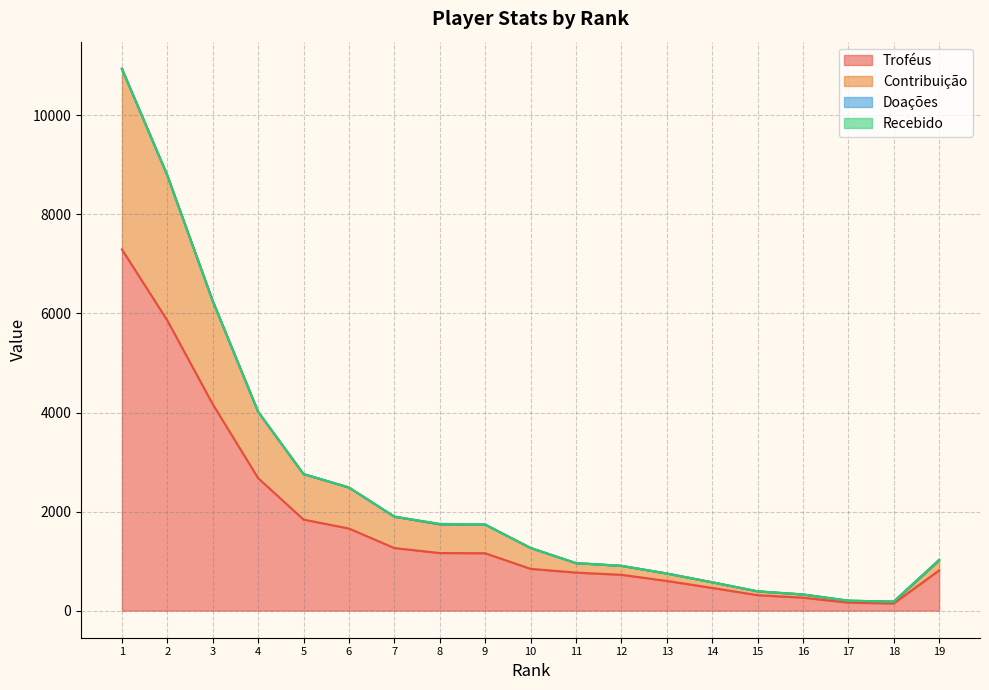

What is the value of the Contribuição point at the 17th from the left?

201